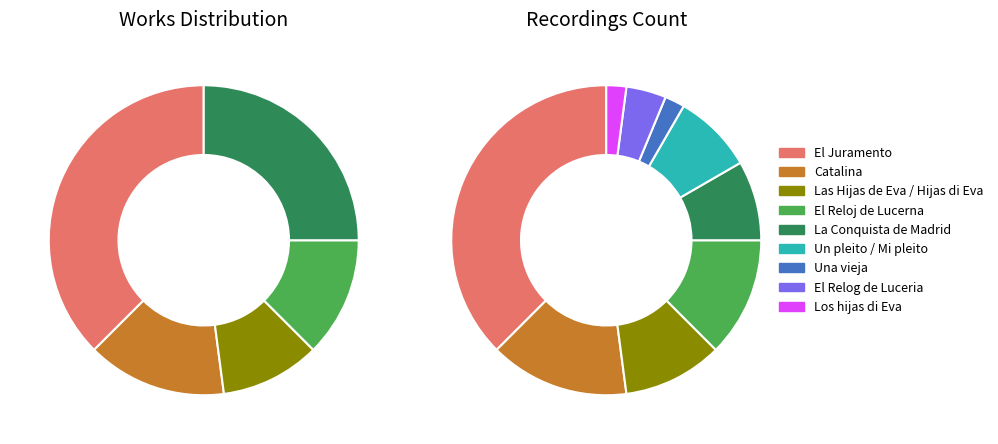

What is the change in value from El Juramento to Un pleito / Mi pleito?

-14